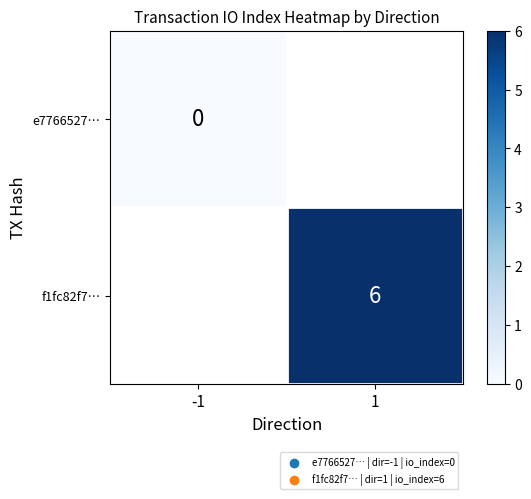

Is it true that f1fc82f7… equals 6 at 1?

True